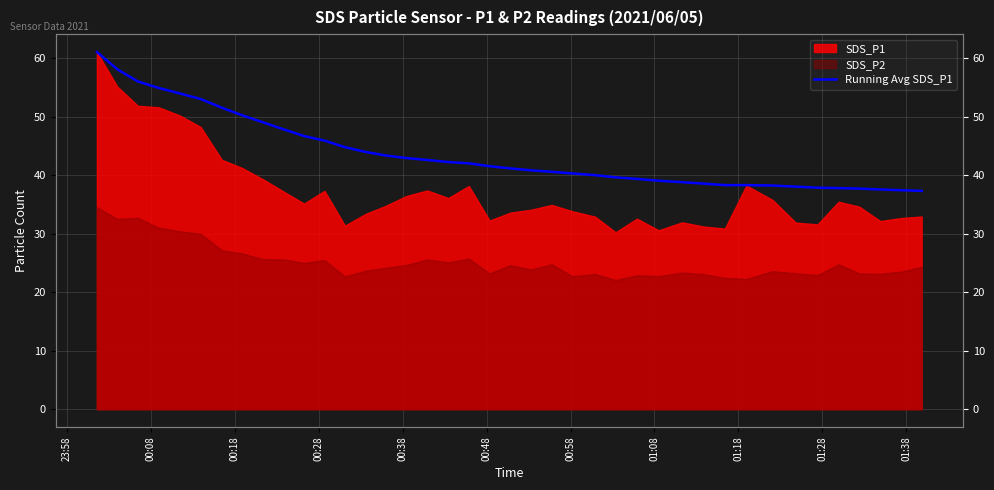

At which label does the data first exceed 41?

23:58